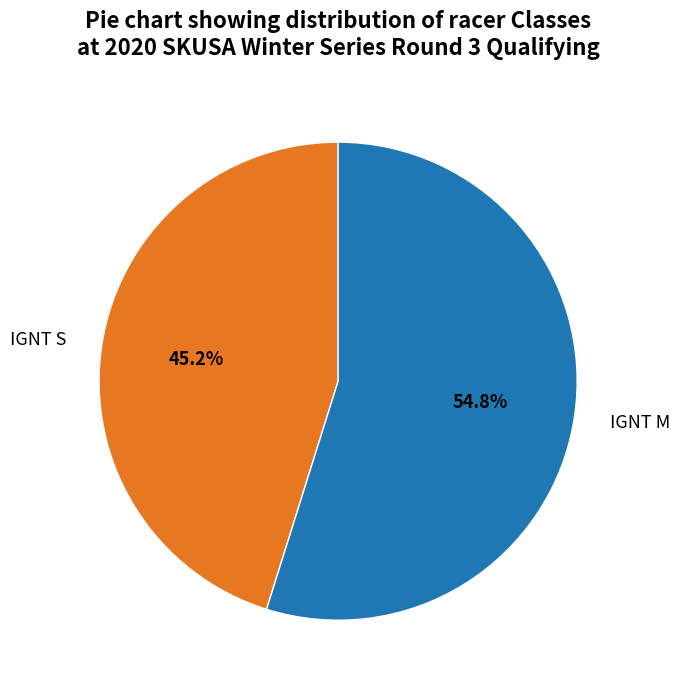

What percentage is the IGNT S slice, to the nearest percent?

45%